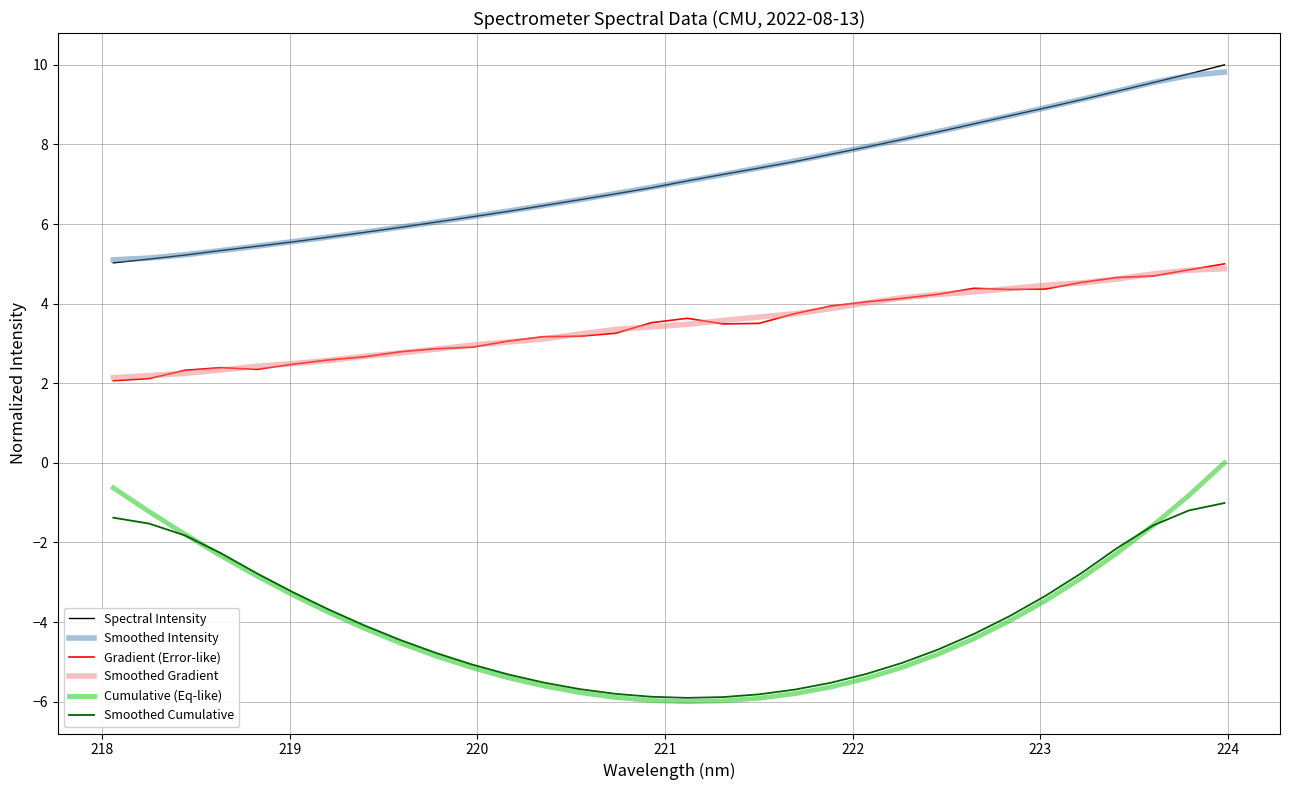

True or false: Smoothed Gradient and Smoothed Intensity cross at least once.

False